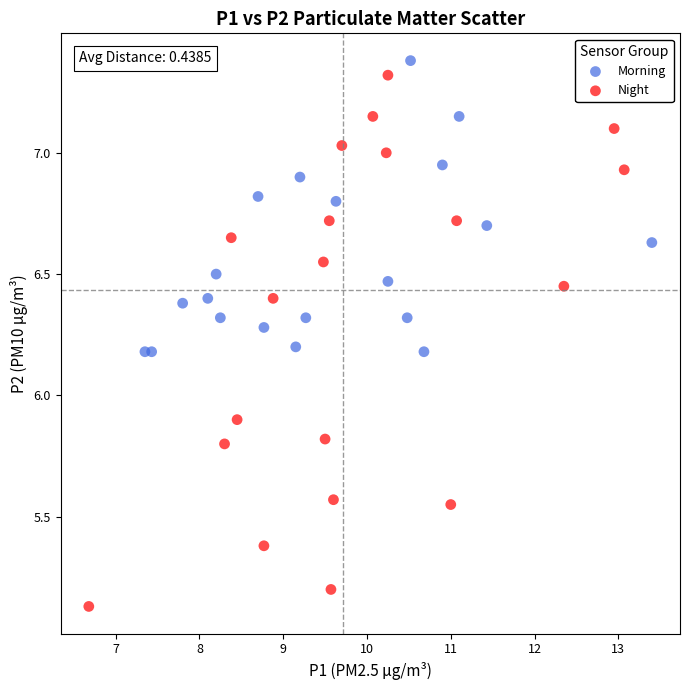

Which series has the largest Y range (max minus min)?

Night